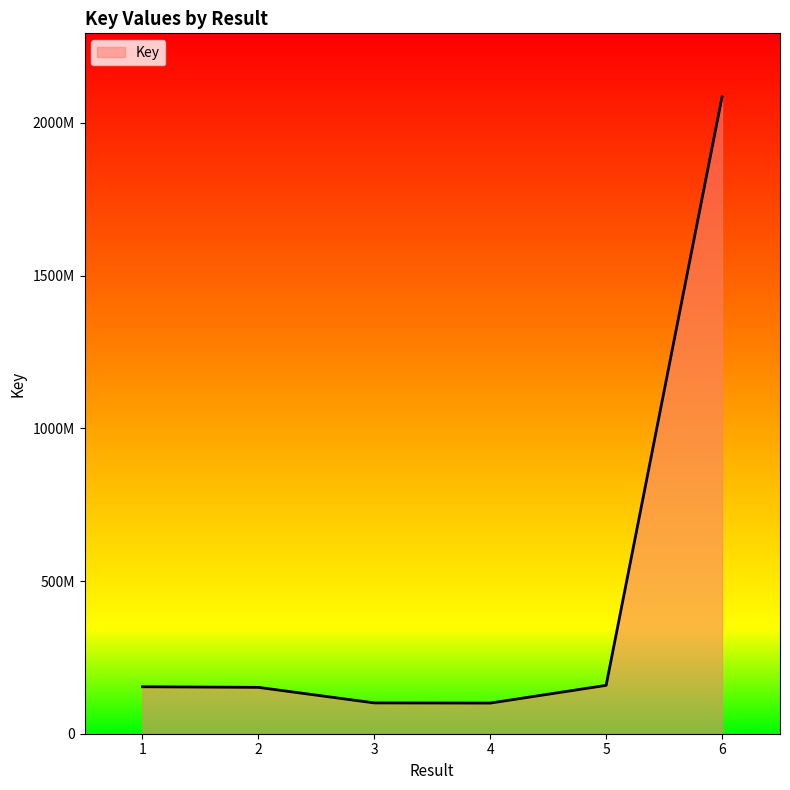

Does the chart have visible grid lines?

No